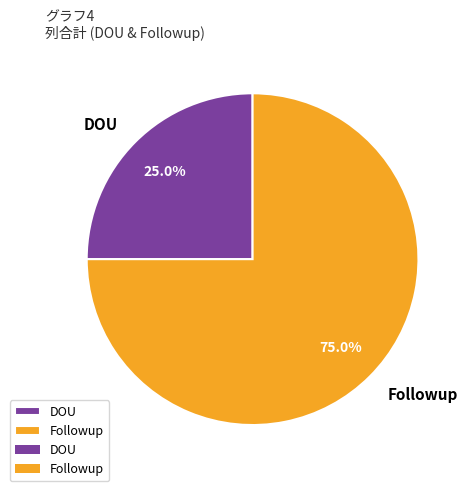

Which slice represents more than half of the pie?

Followup